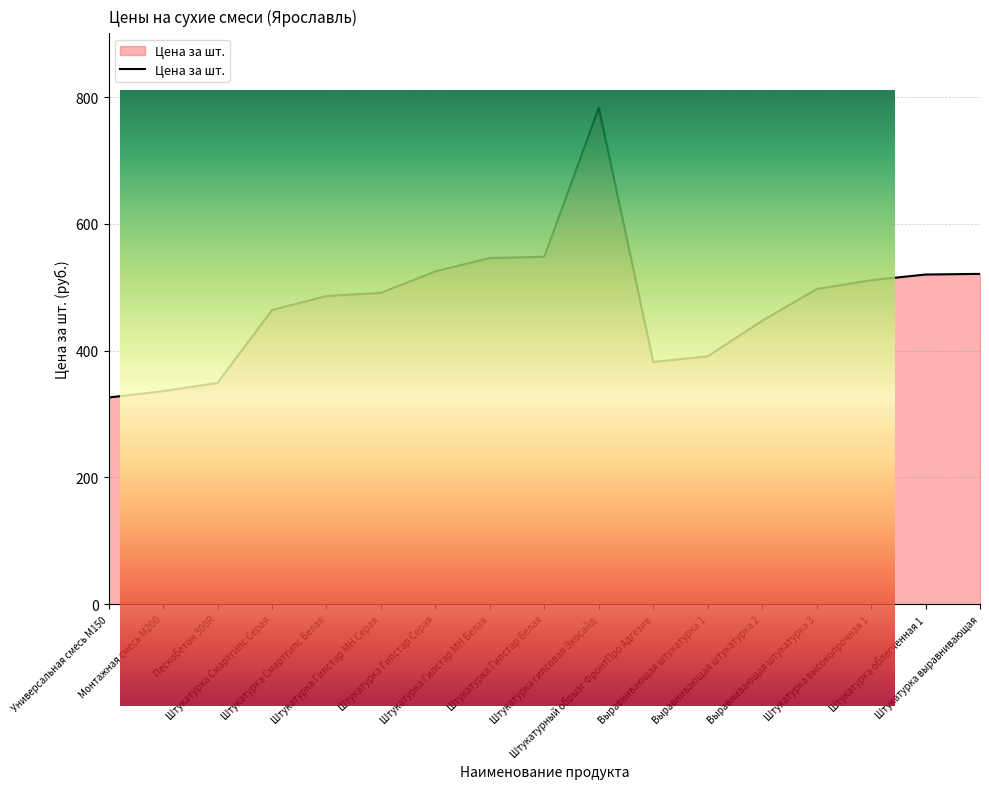

What is the value of the 13th point from the left?

447